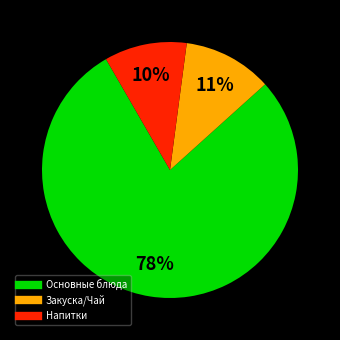

To the nearest percent, what is the average slice percentage?

33%